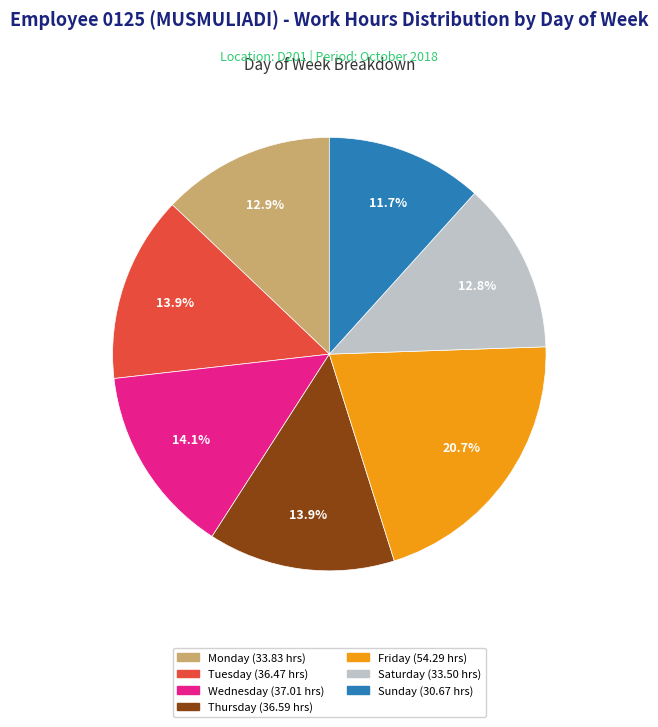

Is there any slice that represents more than half of the pie?

No